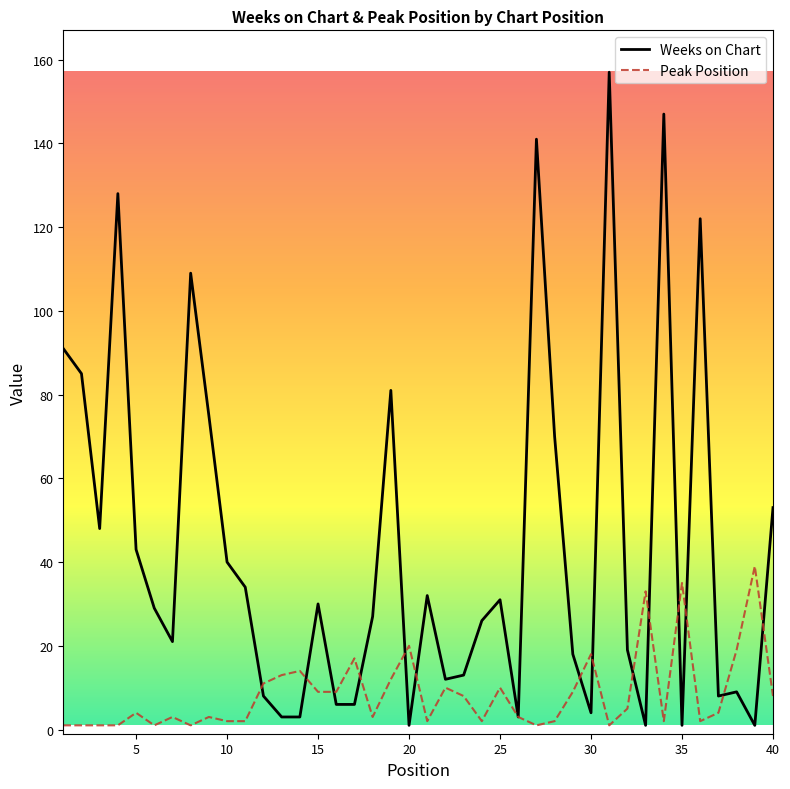

True or false: Peak Position and Weeks on Chart cross at least once.

True